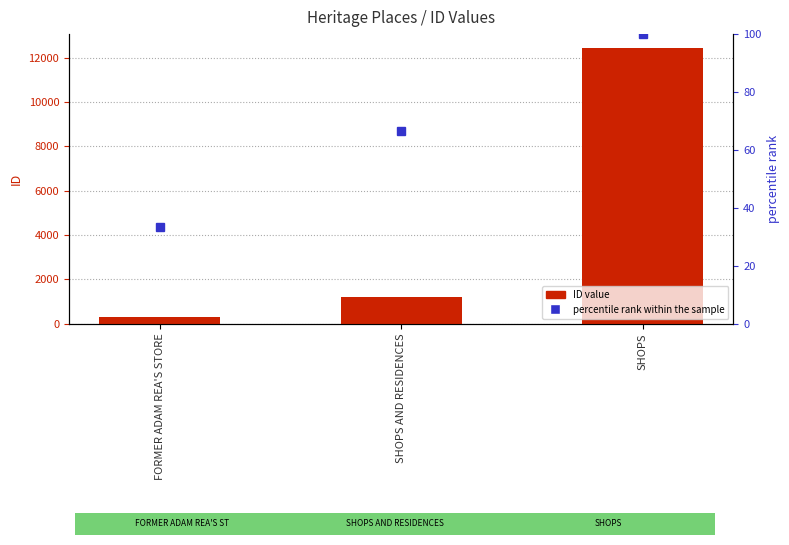

What is the label of the 3rd bar from the right?

FORMER ADAM REA'S STORE